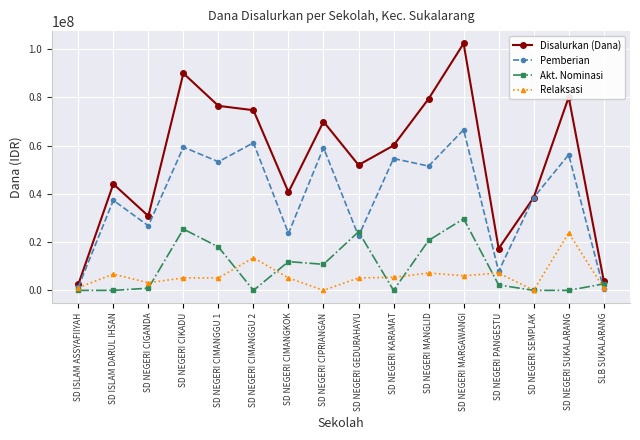

What are all the series names shown in the legend?

Disalurkan (Dana), Pemberian, Akt. Nominasi, Relaksasi